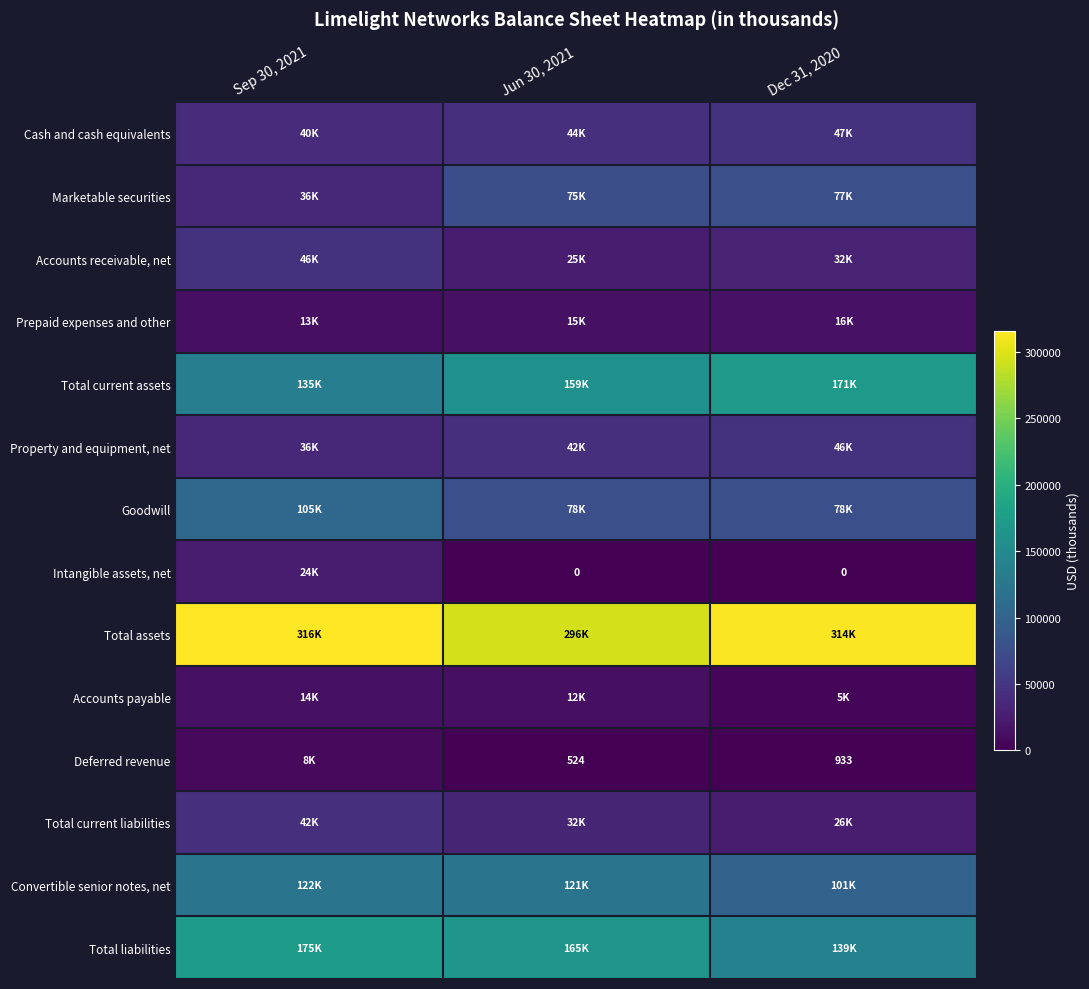

At Dec 31, 2020, list the series in order from largest to smallest.

Total assets, Total current assets, Total liabilities, Convertible senior notes, net, Goodwill, Marketable securities, Cash and cash equivalents, Property and equipment, net, Accounts receivable, net, Total current liabilities, Prepaid expenses and other, Accounts payable, Deferred revenue, Intangible assets, net